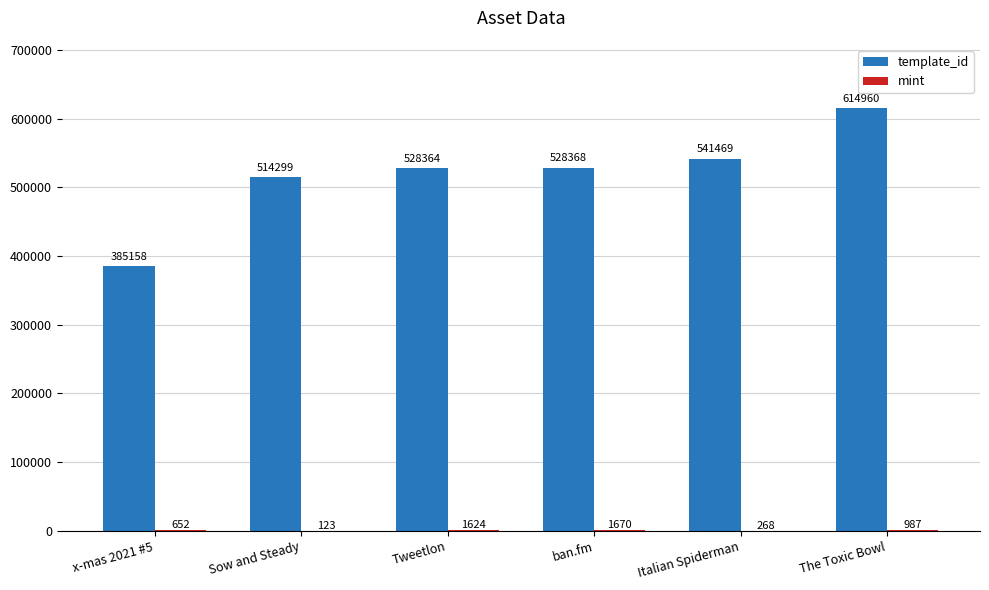

What is the greatest value displayed?

614960